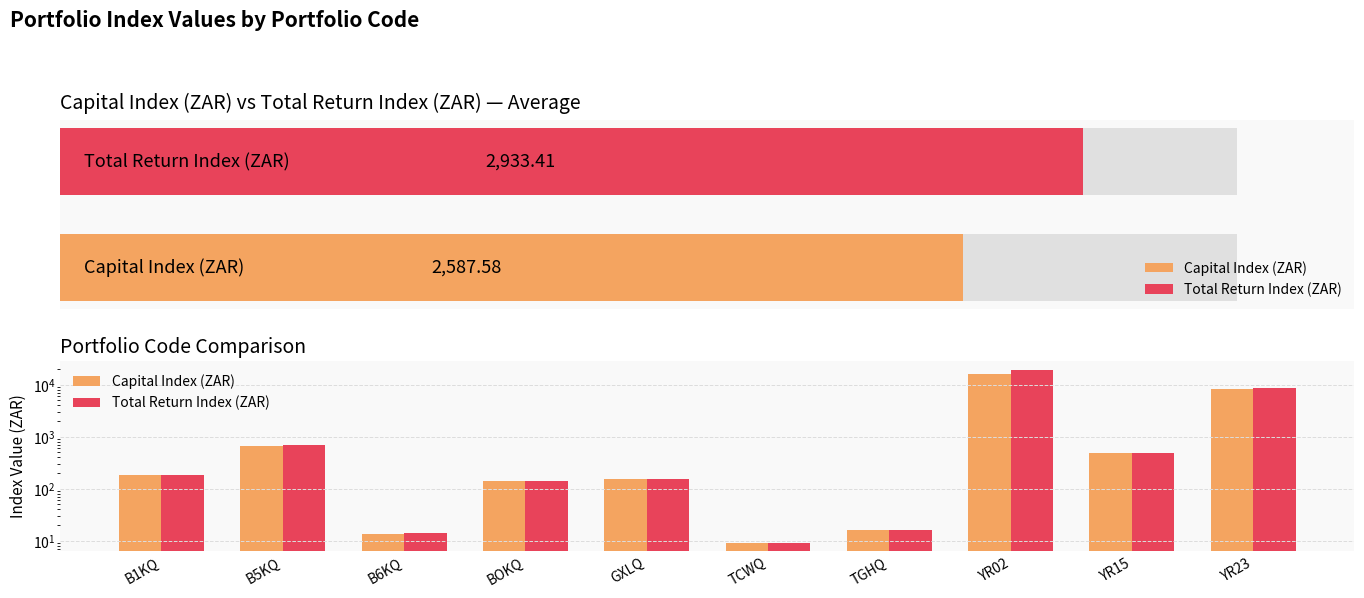

How many data points does each series have?

10